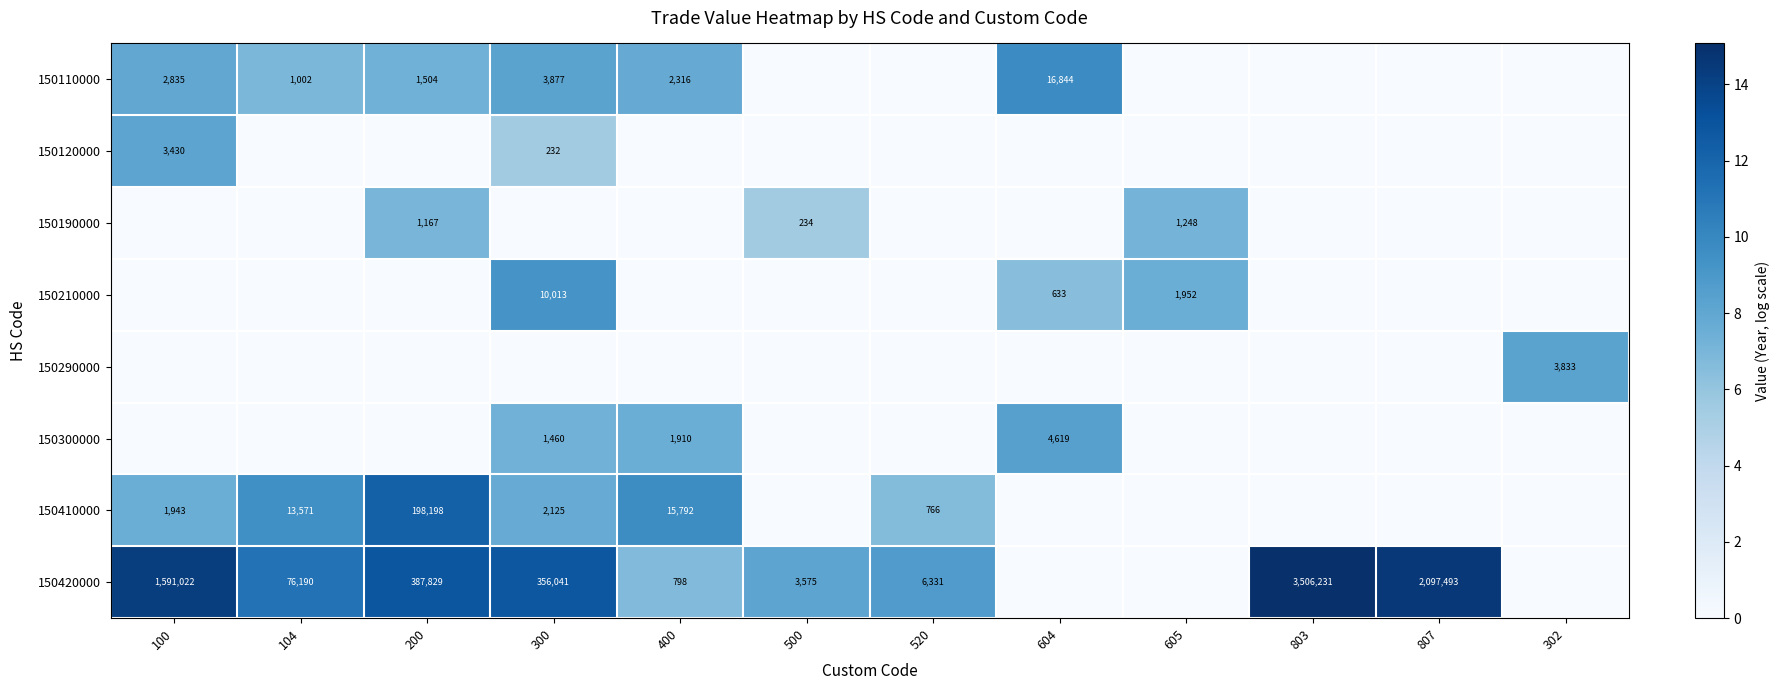

Is it true that 150190000 equals 234 at 500?

True